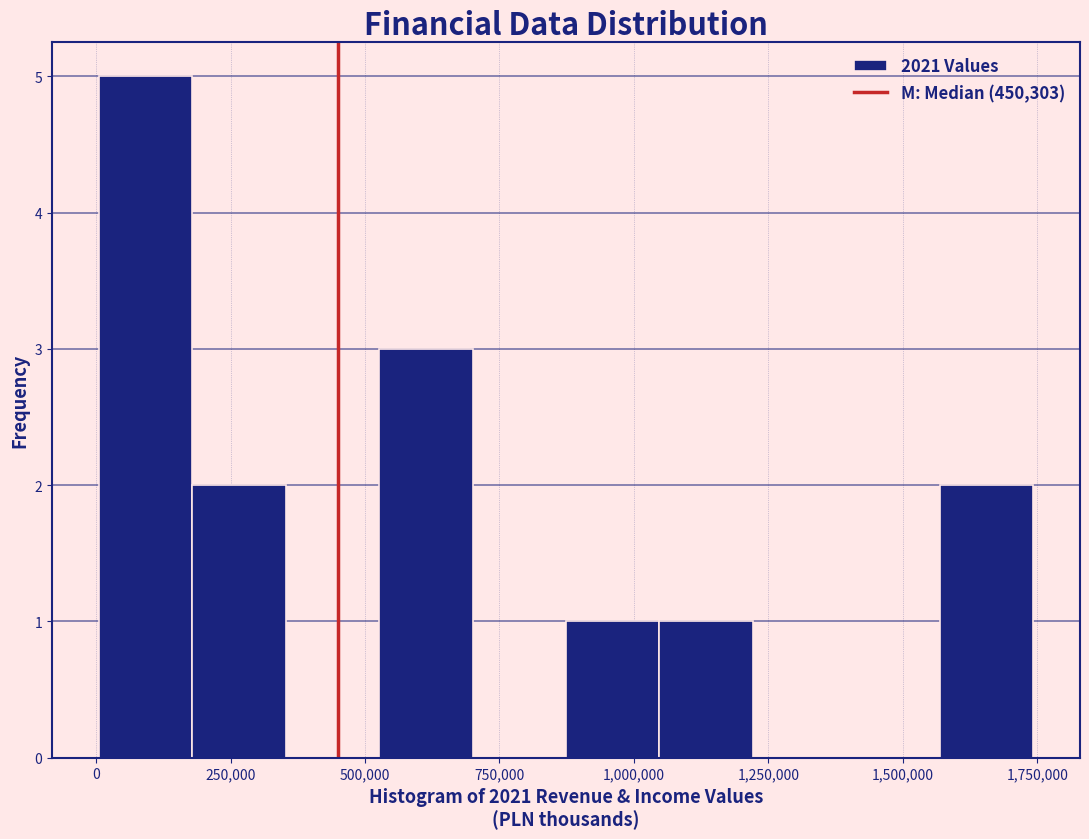

Read against the x-axis, roughly where is the centre of the tallest bar?

100000